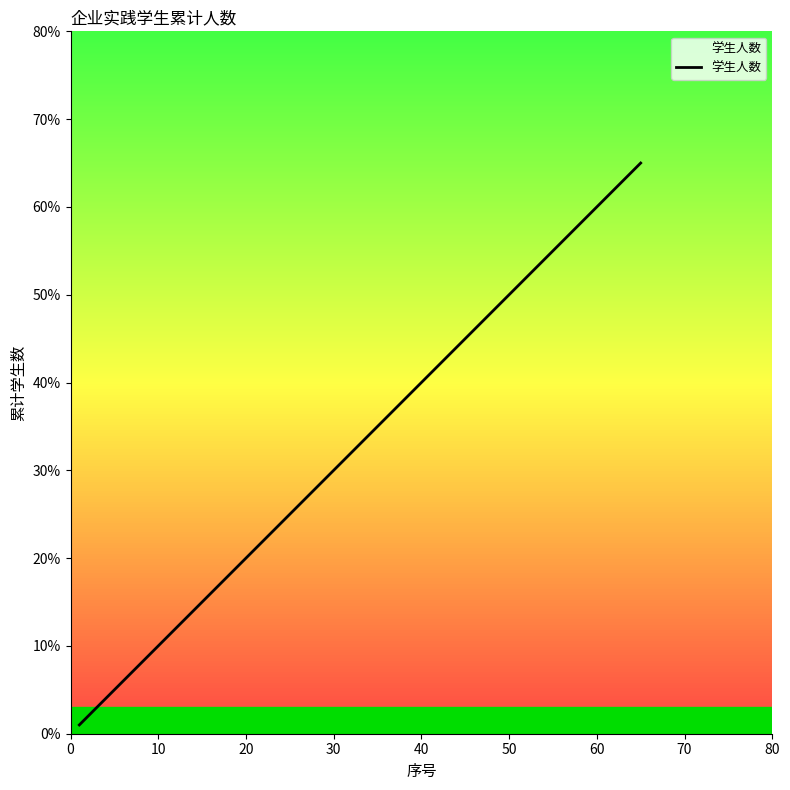

What is the difference between the maximum and minimum values?

64